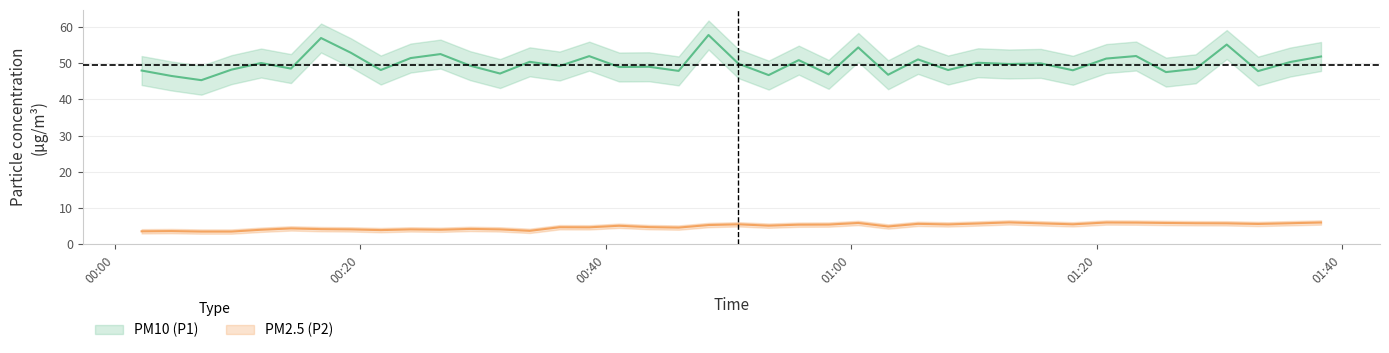

List the series in order of their overall mean, lowest first.

P2_center, P1_center